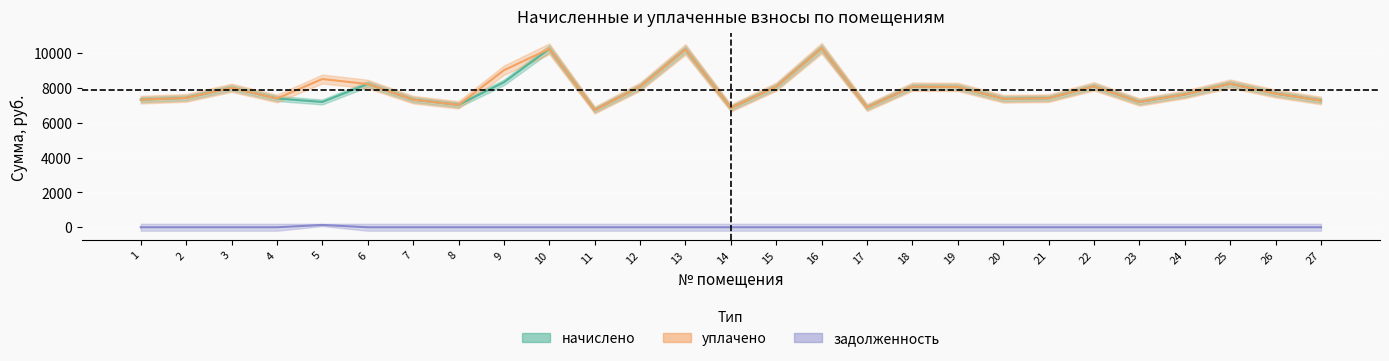

Which series has the largest total across all categories?

уплачено